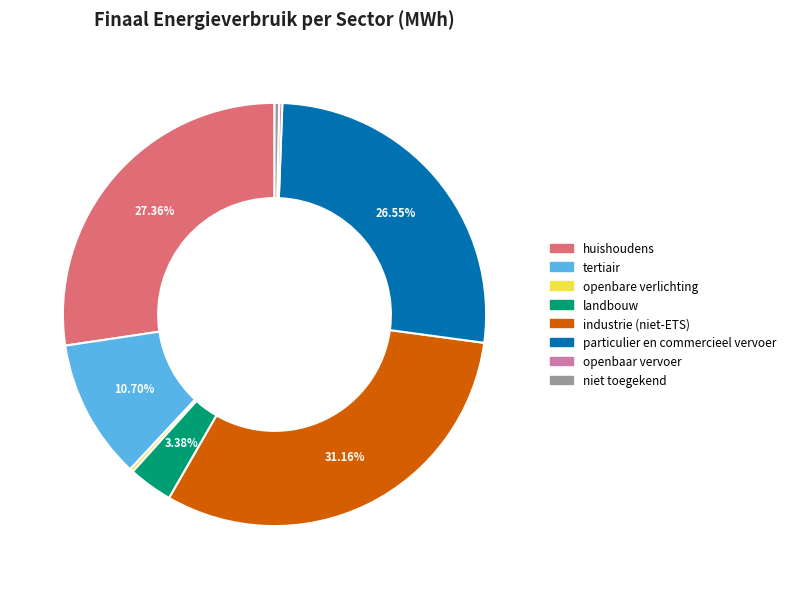

What is the largest slice in the pie chart?

industrie (niet-ETS)